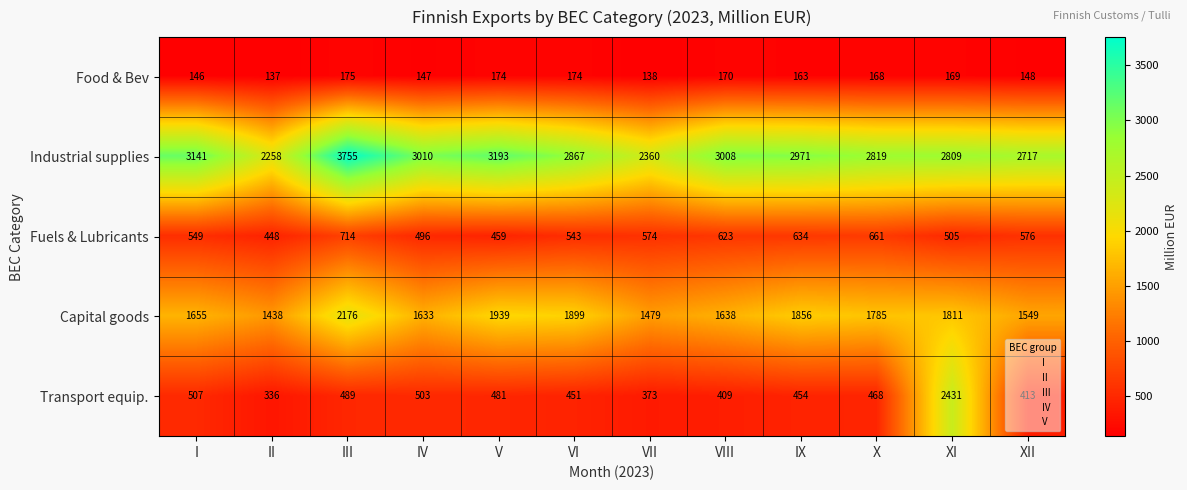

Where does the Industrial supplies series first go above 2971?

I